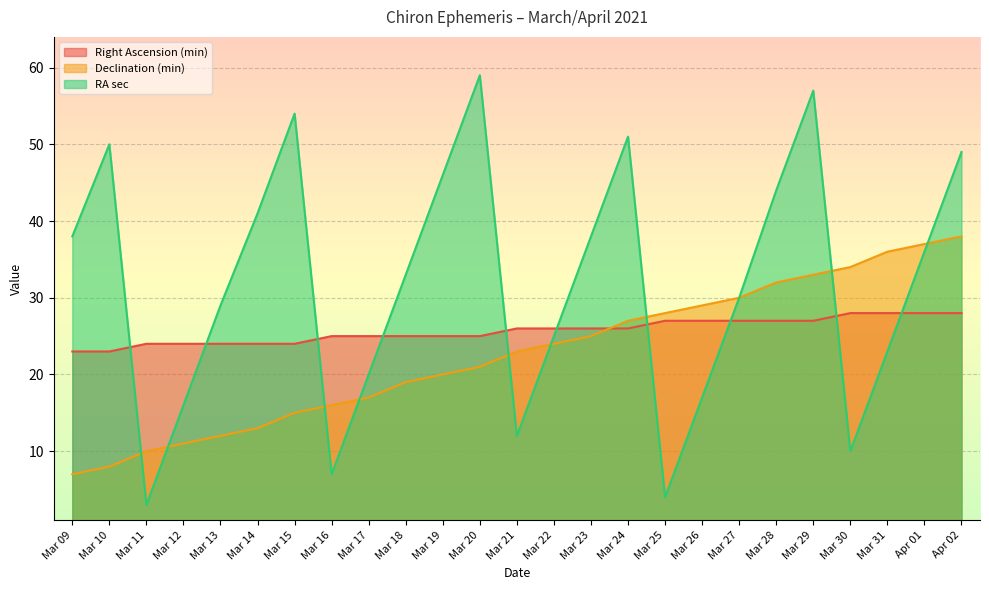

Which series has the largest total across all categories?

RA sec